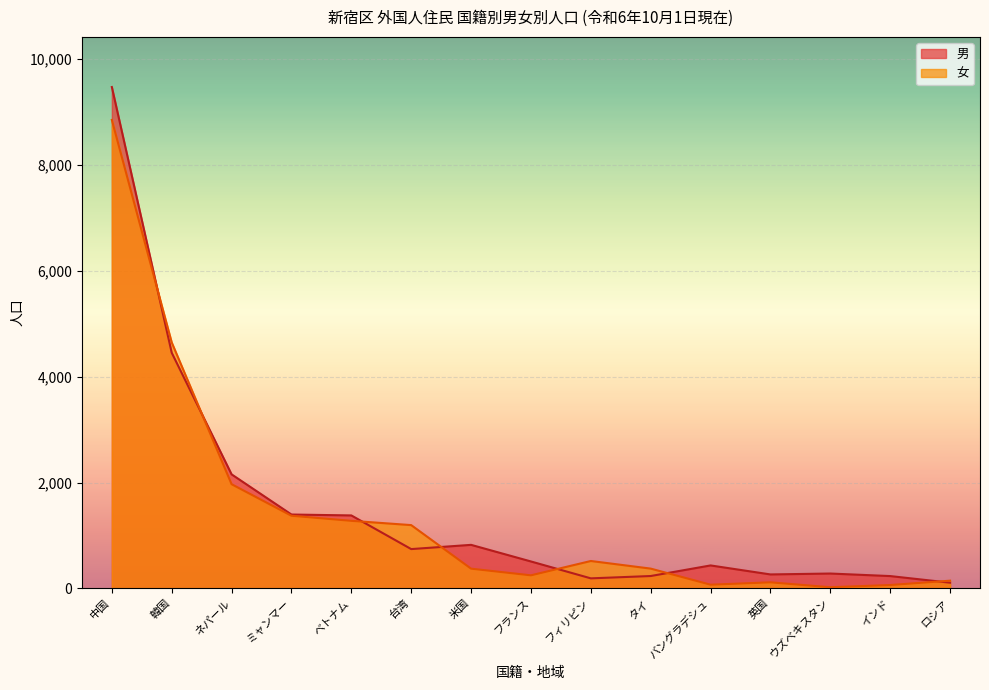

Is it true that 女 equals 1968 at ネパール?

True